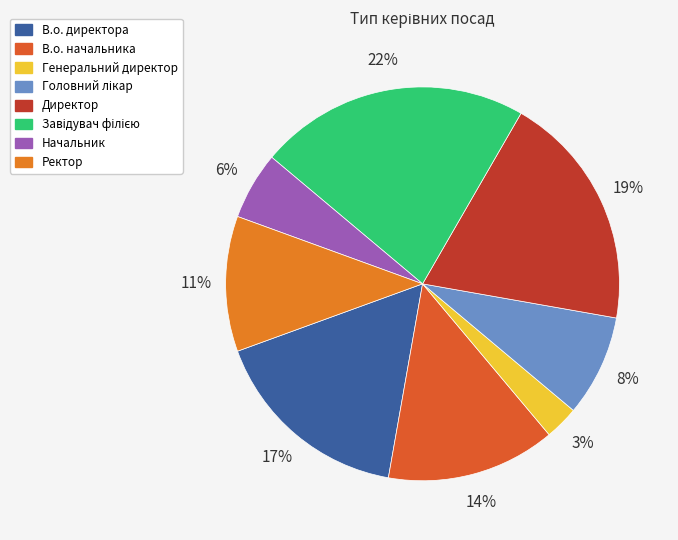

What is the smallest slice in the pie chart?

Генеральний директор